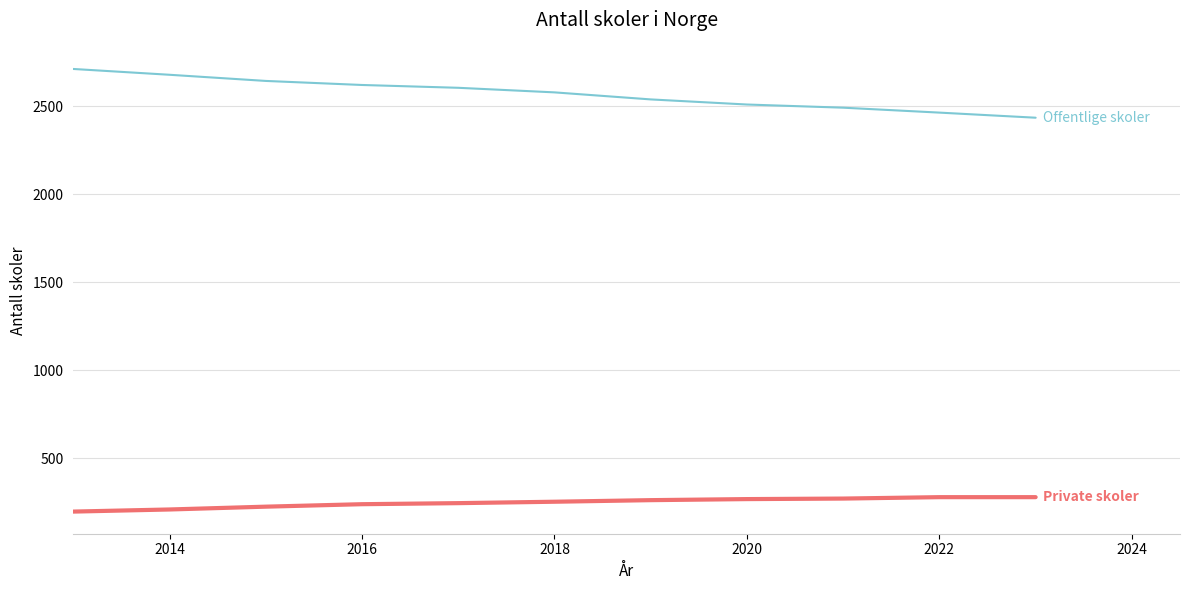

What is the minimum value shown in the chart?

196